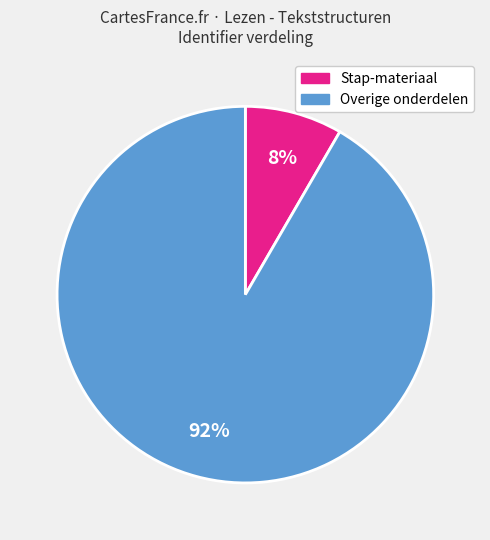

Does any single category account for the majority?

Yes